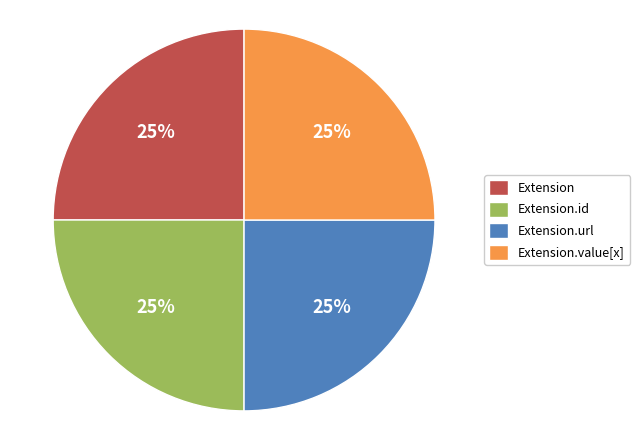

Is there a majority slice in this chart?

No